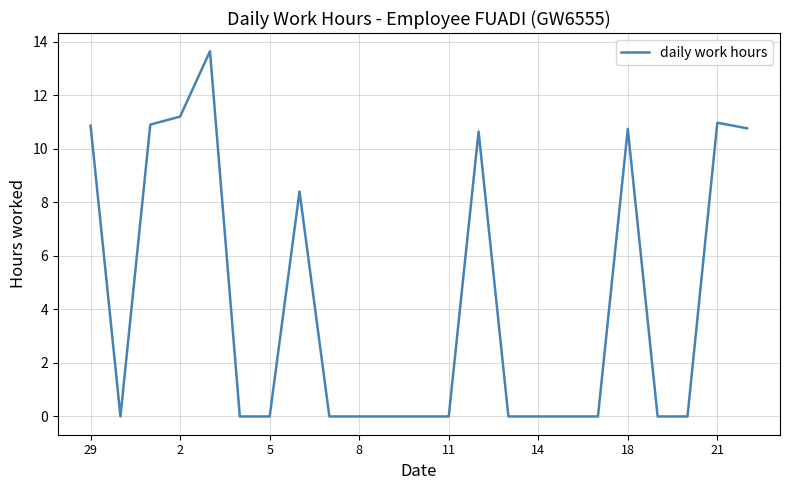

What is the greatest value displayed?

13.7